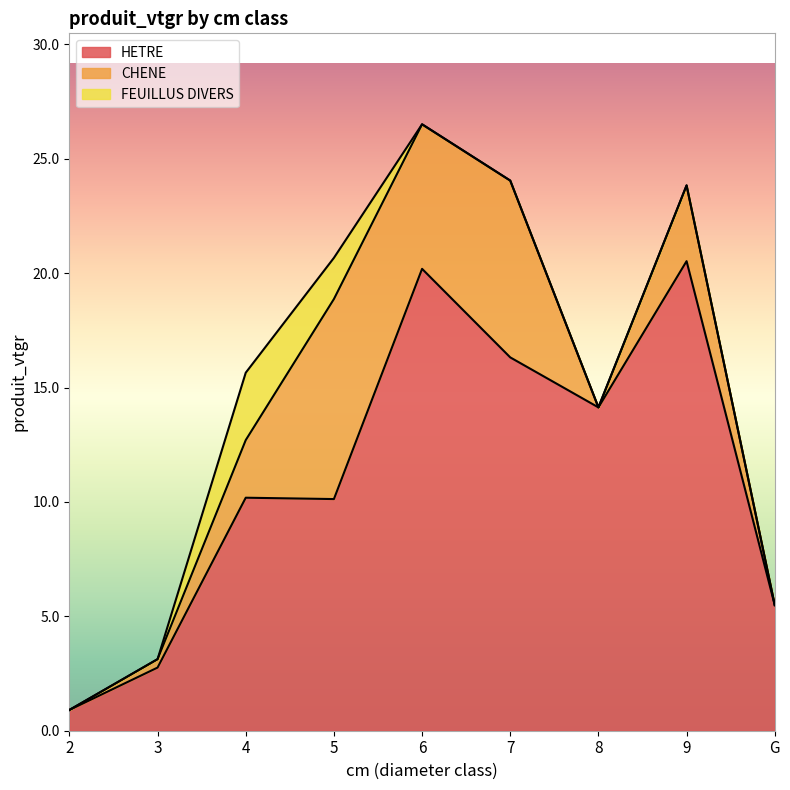

What is the greatest value displayed?

20.5